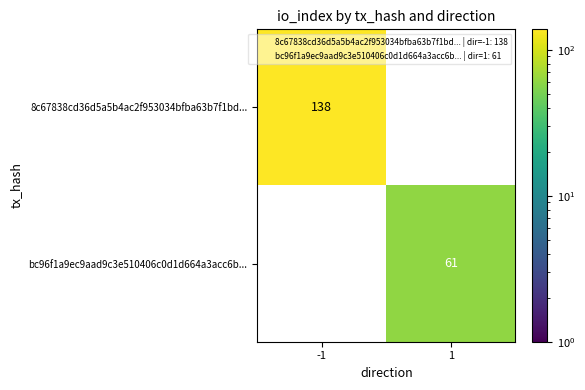

True or false: 8c67838cd36d5a5b4ac2f953034bfba63b7f1bd... has a value of 138 at -1.

True